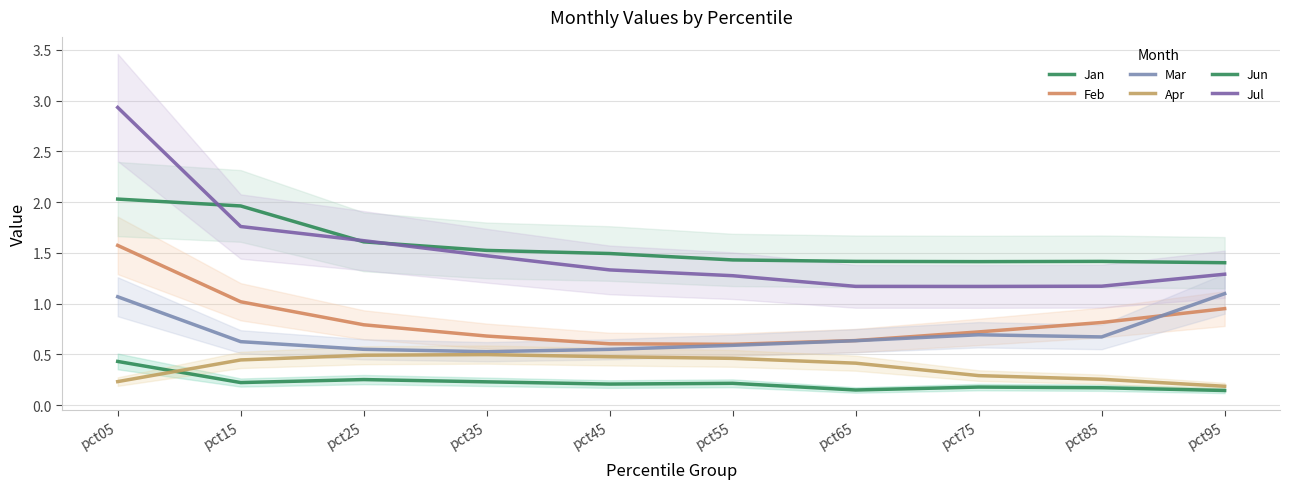

What is the value of the Mar point at the 8th from the left?

0.7